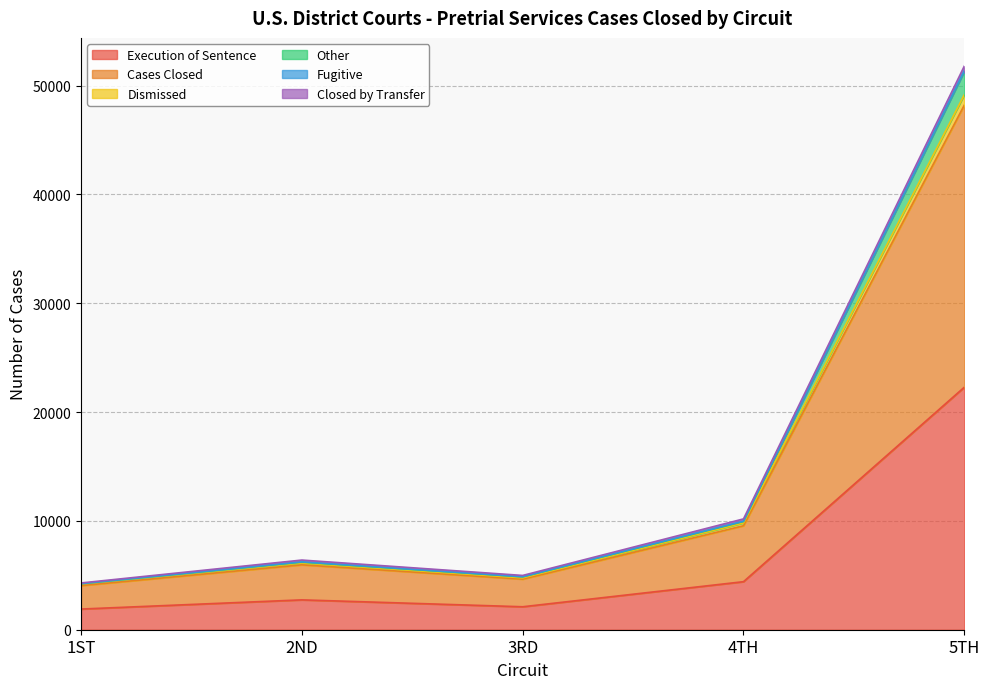

What is the minimum value for Execution of Sentence?

1900